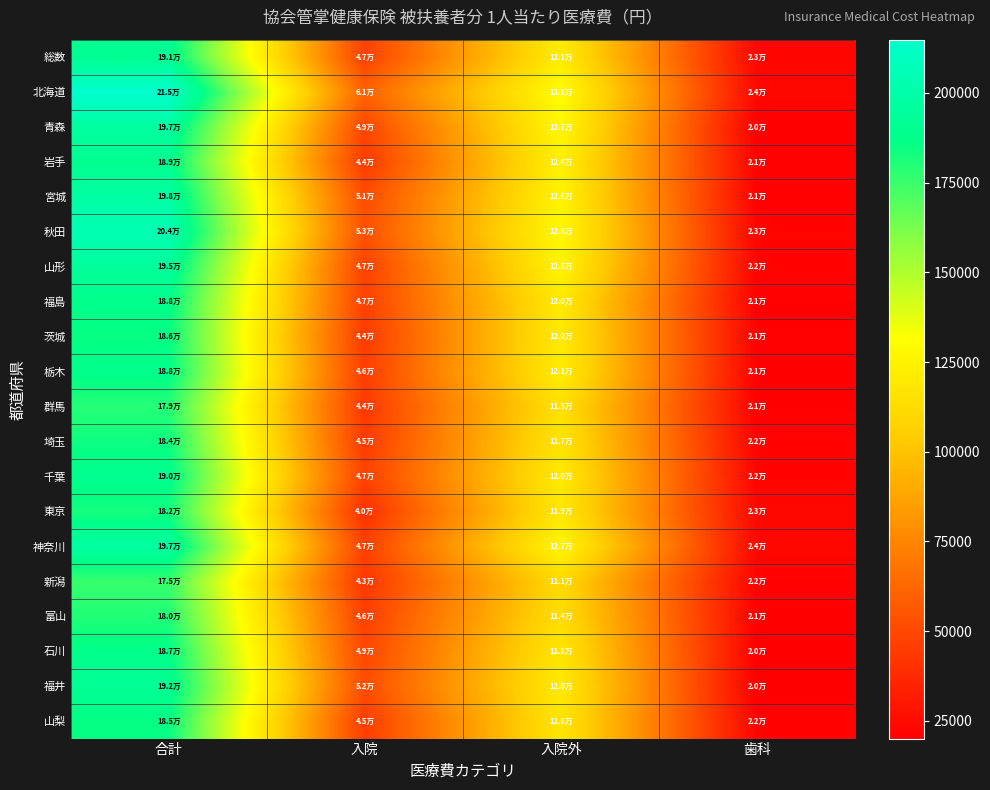

List the series in order of their peak value, highest first.

北海道, 秋田, 宮城, 神奈川, 青森, 山形, 福井, 総数, 千葉, 岩手, 栃木, 福島, 石川, 茨城, 山梨, 埼玉, 東京, 富山, 群馬, 新潟